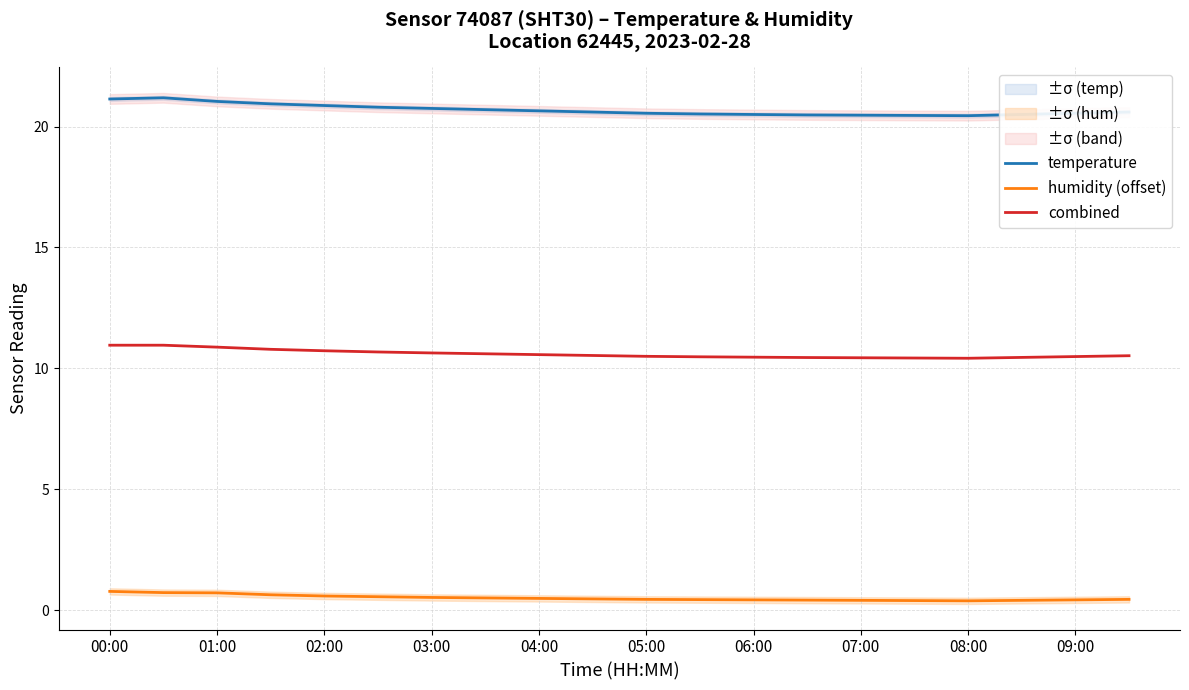

True or false: combined and humidity (offset) intersect in this chart.

False